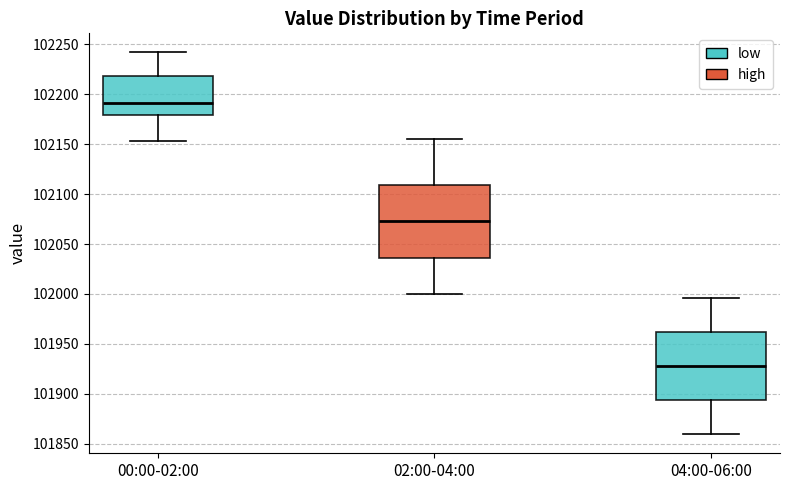

Which box's median line is the lowest?

04:00-06:00